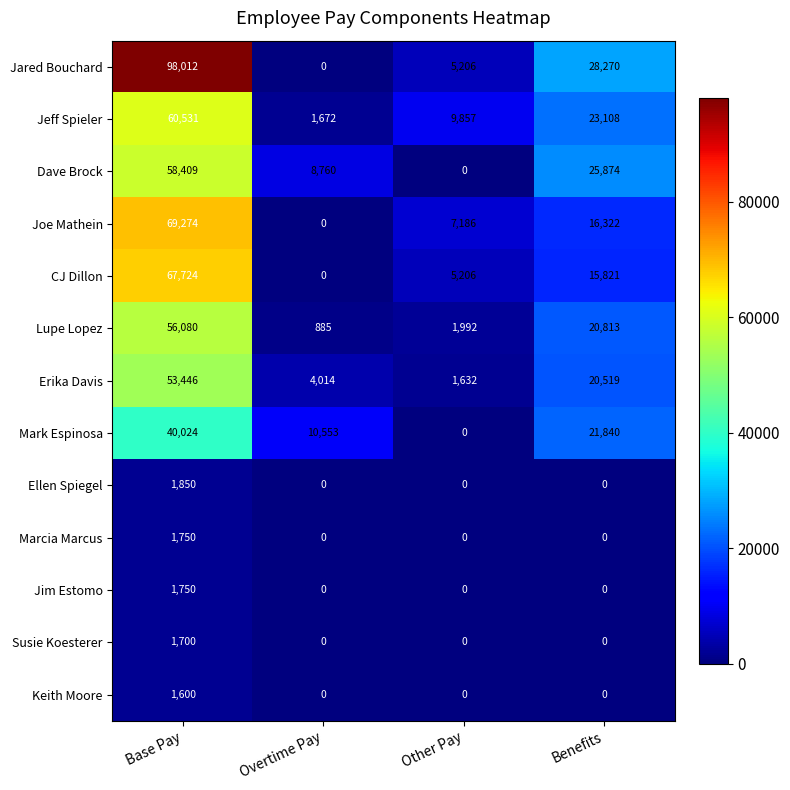

Which series has the largest range (max minus min)?

Jared Bouchard